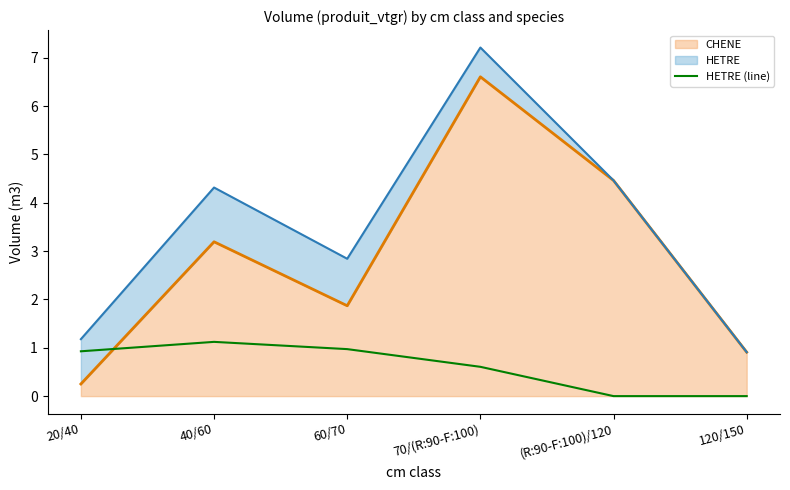

At which category does the chart reach its minimum across all series?

(R:90-F:100)/120